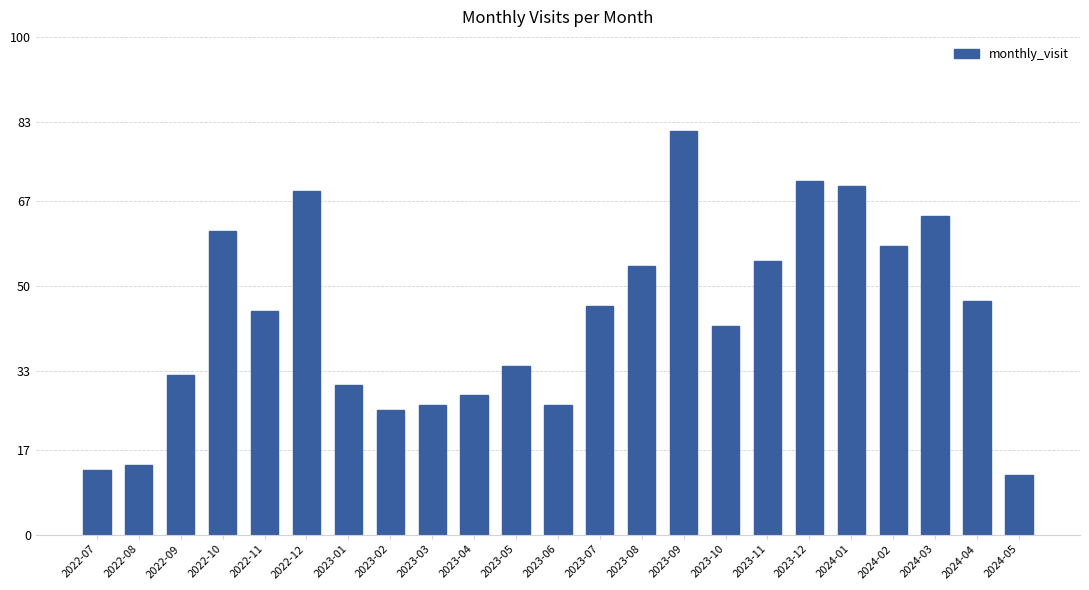

What is the value of the 23rd bar from the left?

12